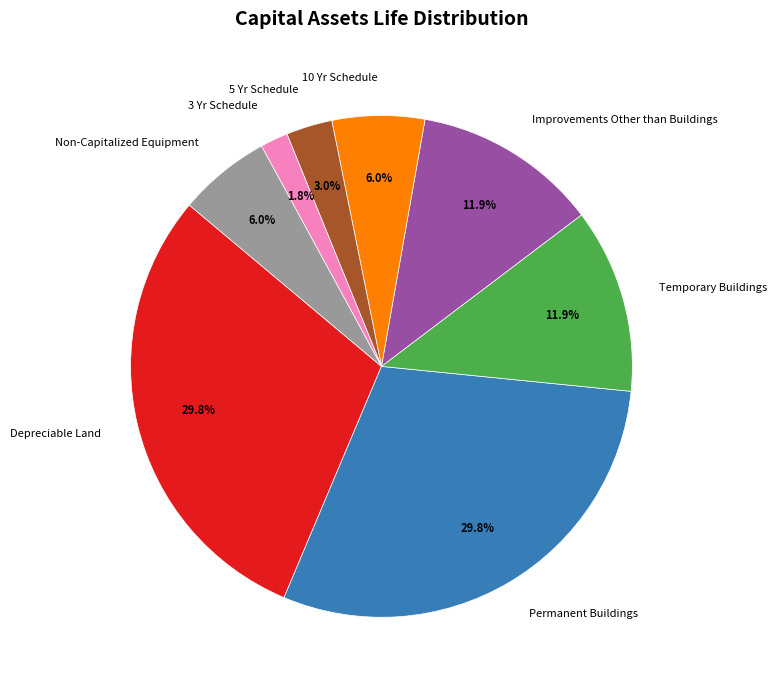

True or false: Temporary Buildings accounts for 12% of the total.

True